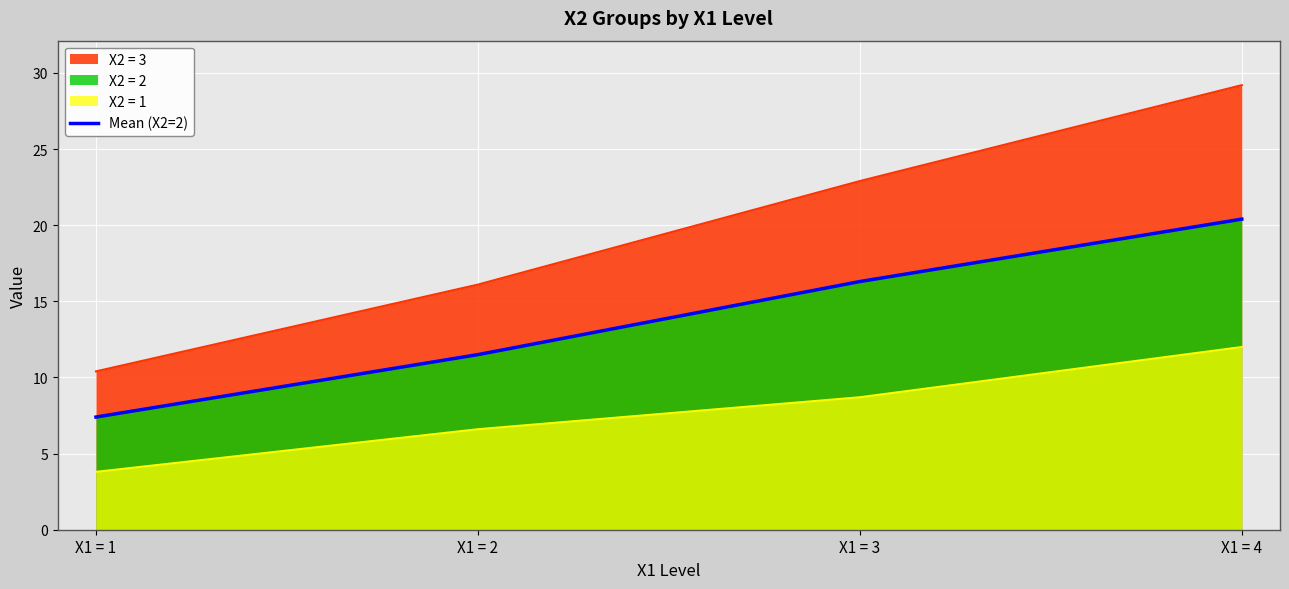

Reading left to right, transcribe all the data shown in this chart.

7.4	11.5	16.3	20.4